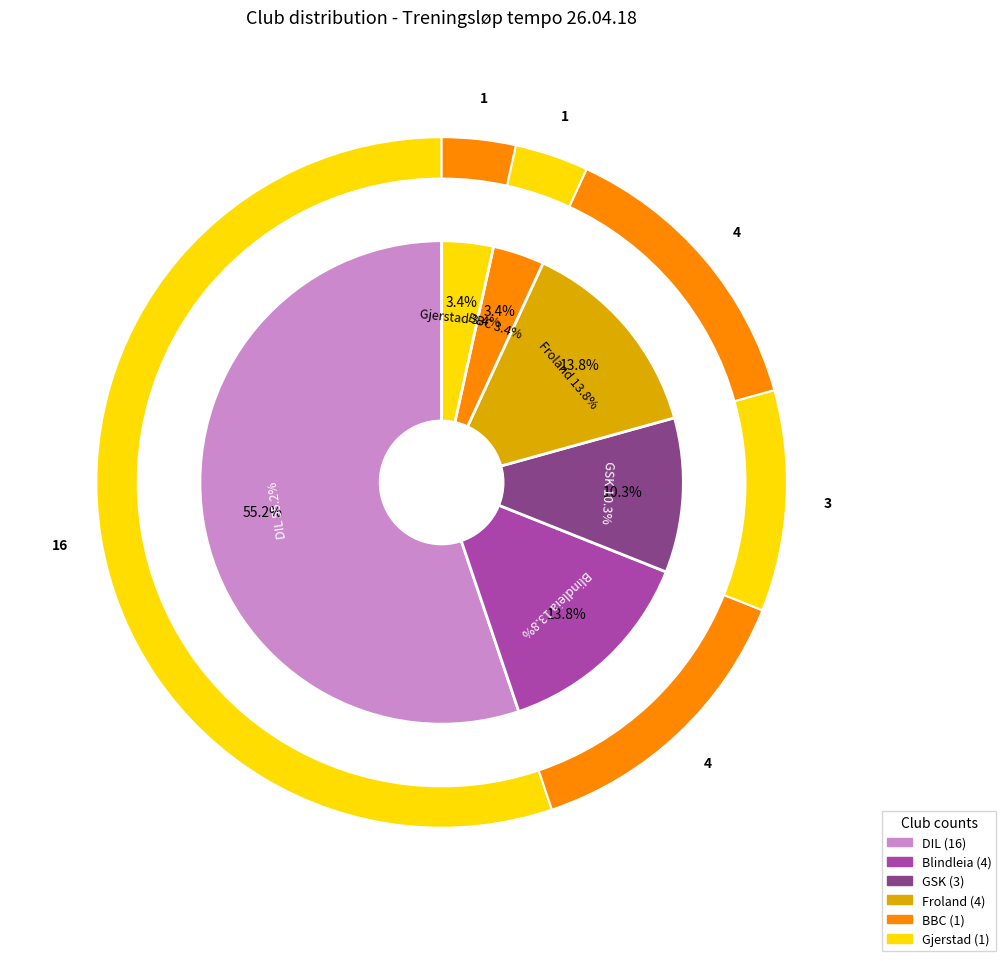

What is the largest slice in the pie chart?

DIL